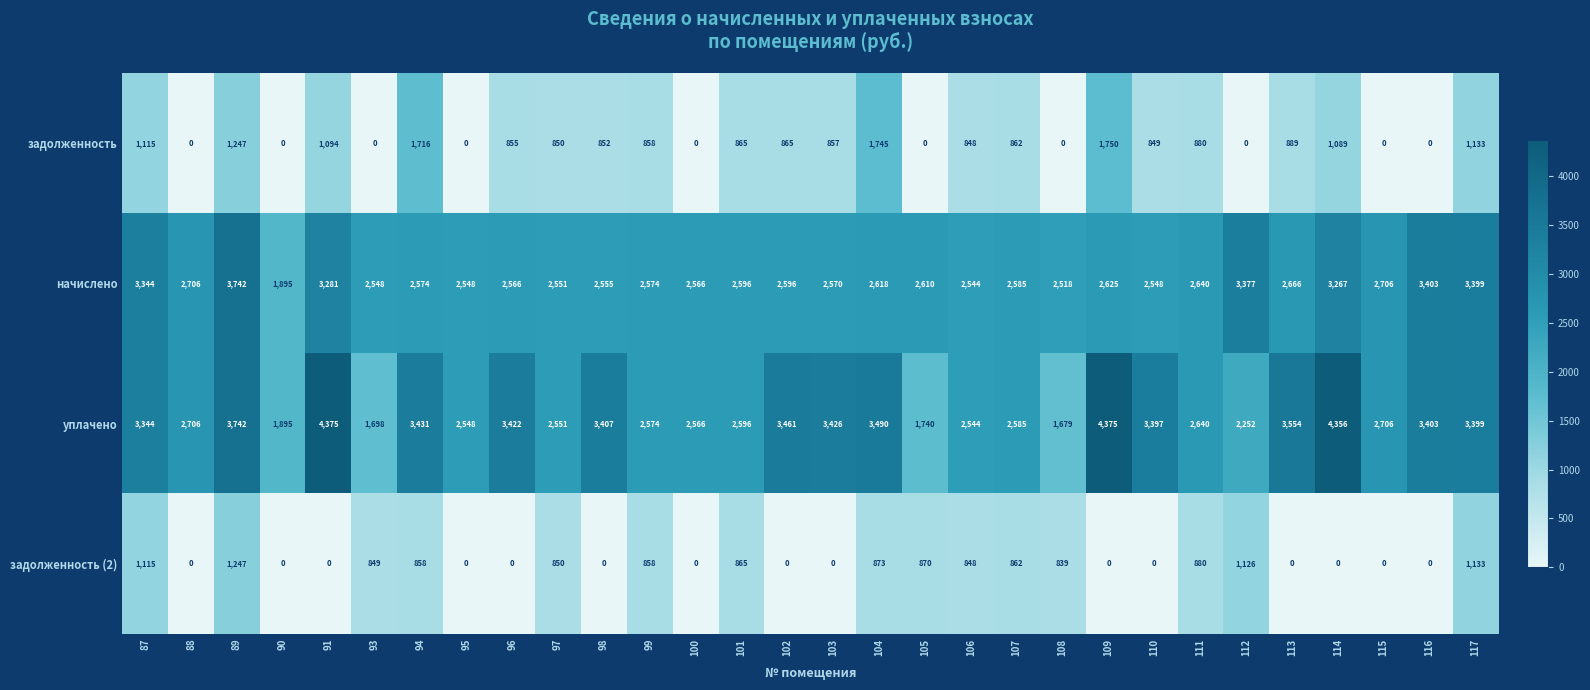

Rank the series by their maximum value, from lowest to highest.

задолженность (2), задолженность, начислено, уплачено